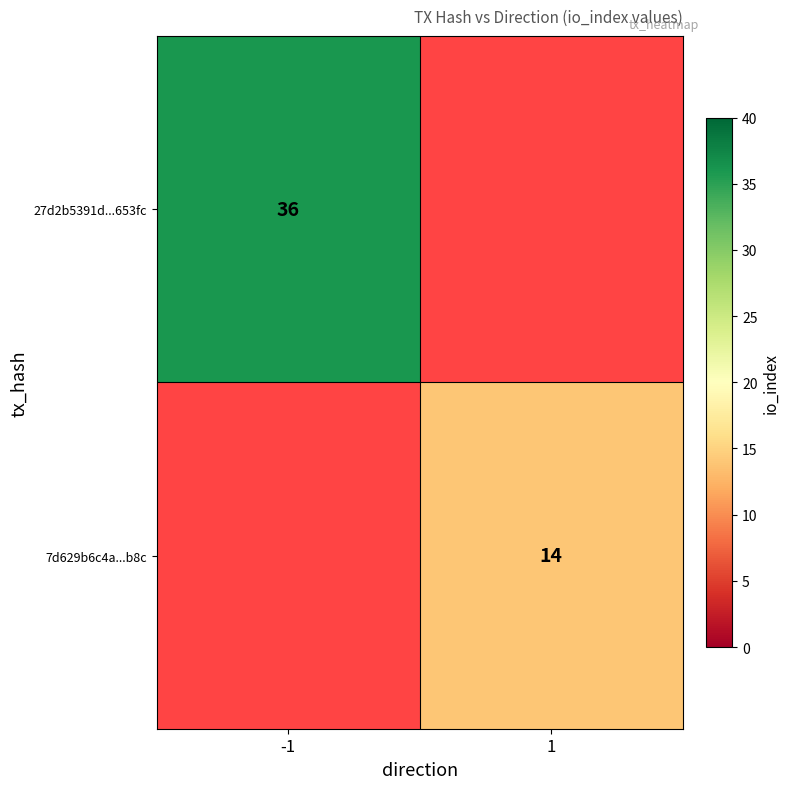

The value of 27d2b5391d...653fc at -1 is 55. True or false?

False